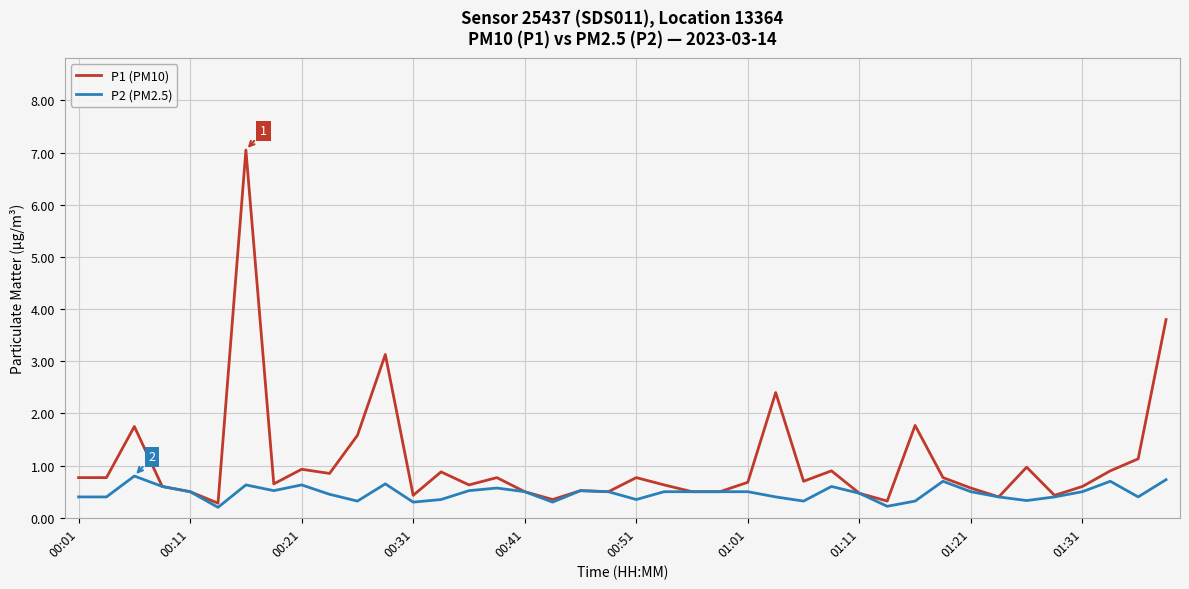

List the series in order of their overall mean, highest first.

P1 (PM10), P2 (PM2.5)